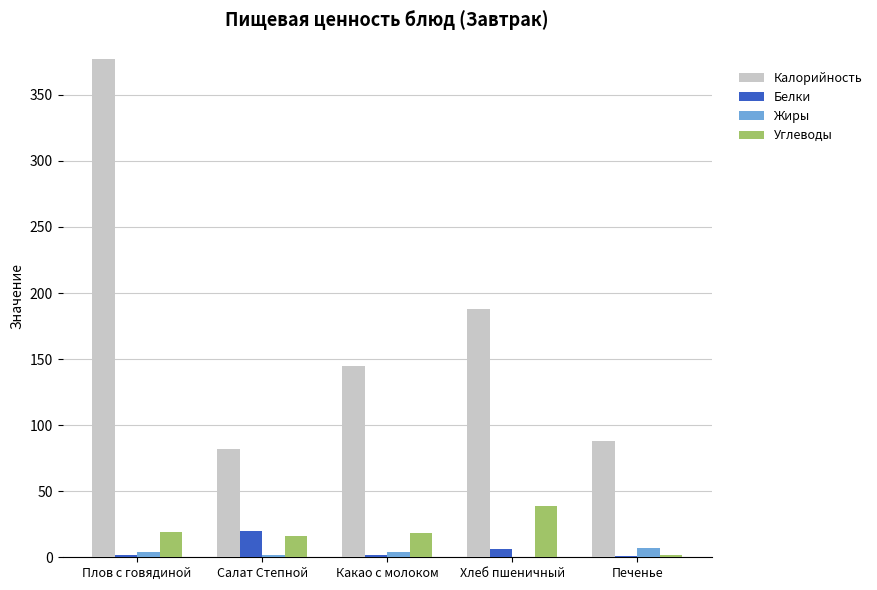

What is the sum of all Жиры values?

17